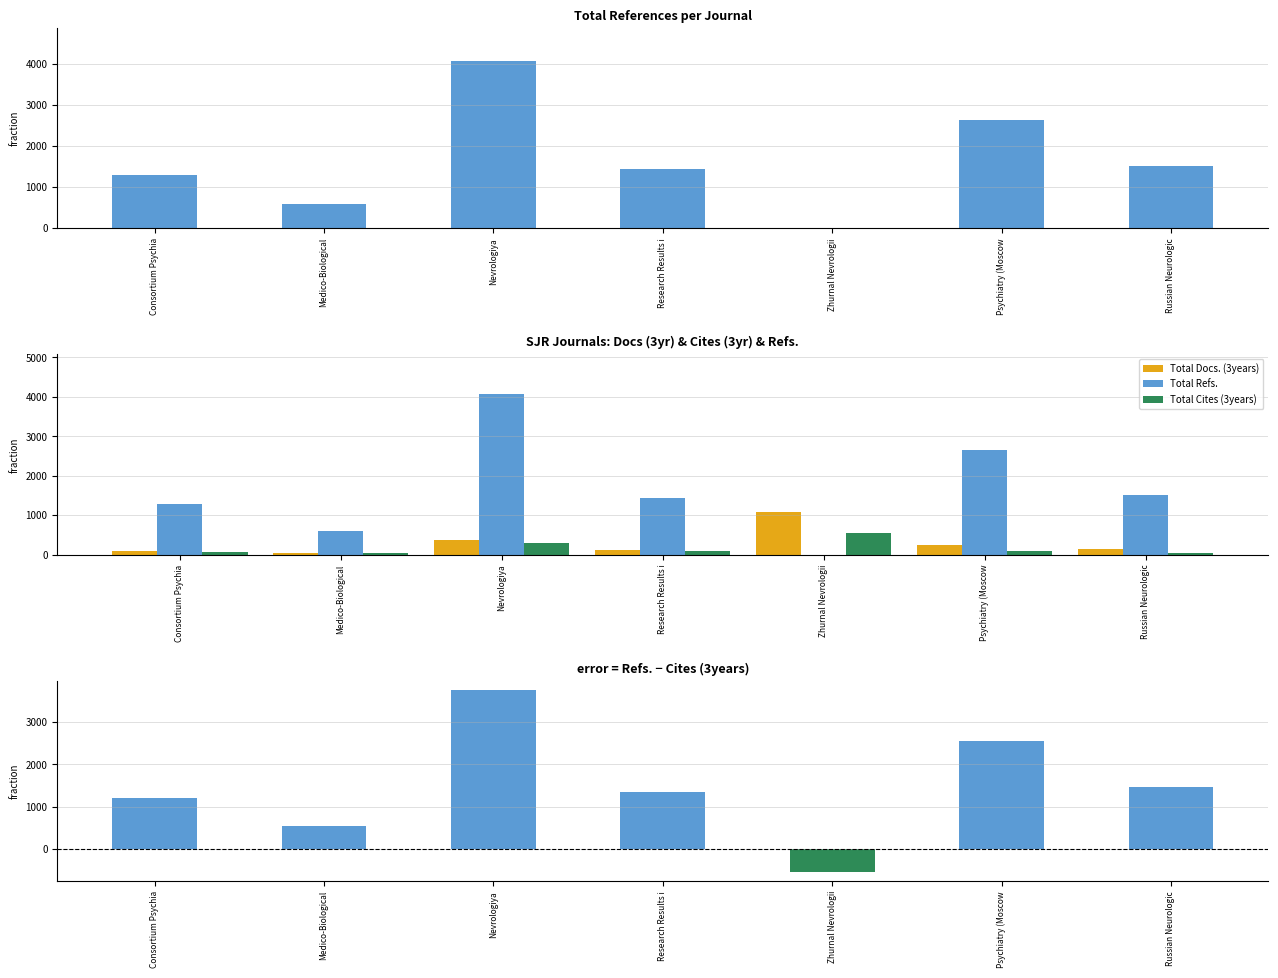

At which category is the sum across all series the highest?

Nevrologiya